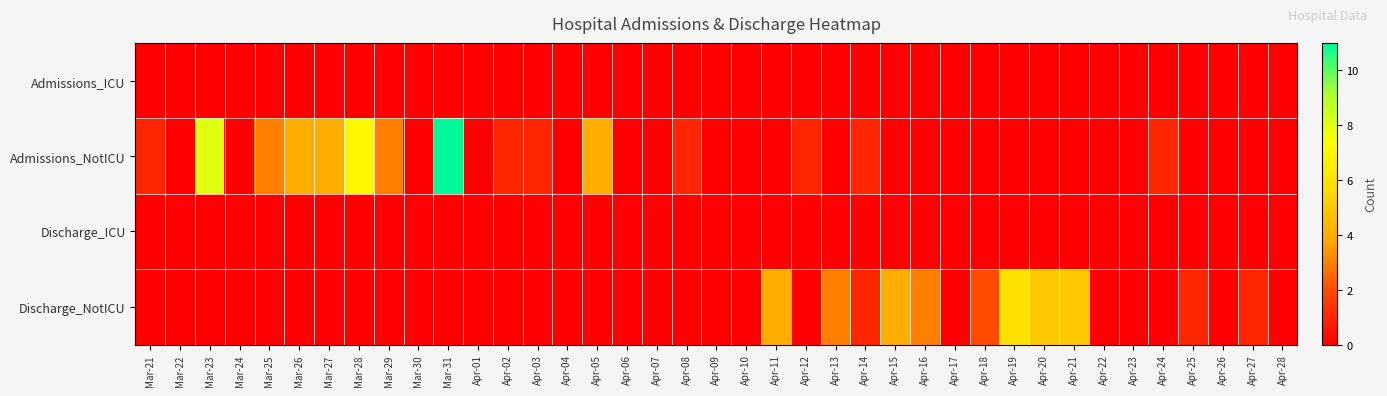

Between Mar-22 and Apr-14, which is larger?

Mar-22